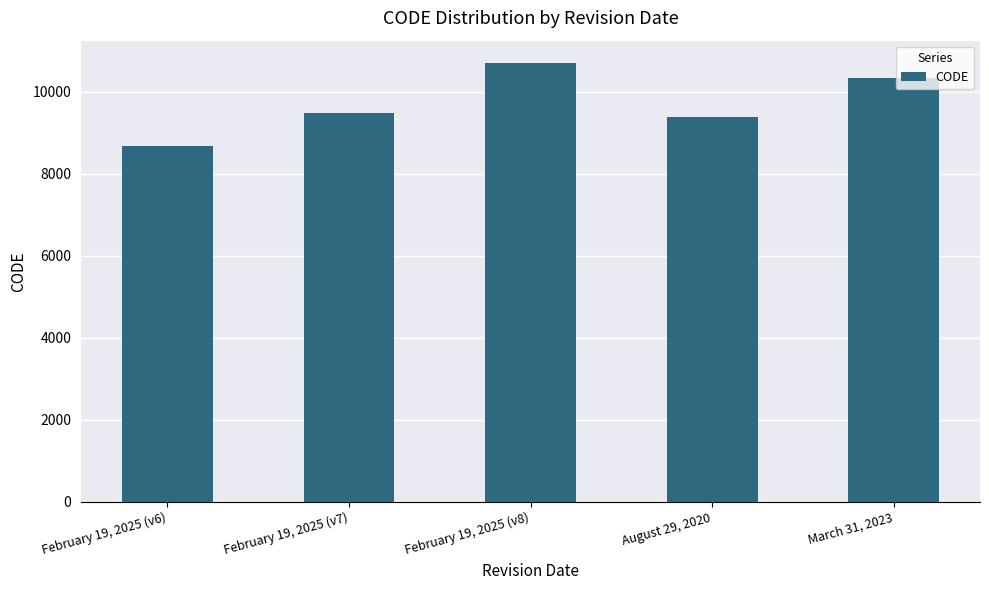

Are the bars grouped side by side (vs. stacked)?

No